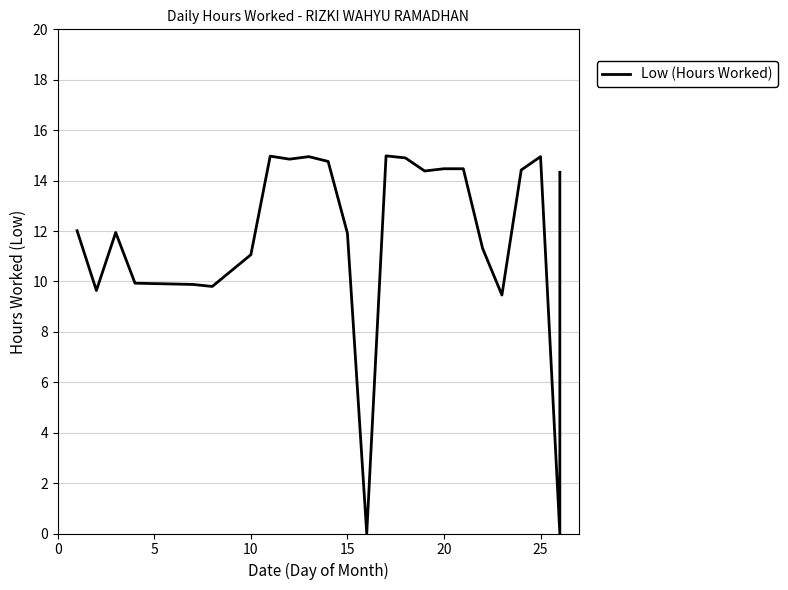

How many lines are shown in the chart?

1